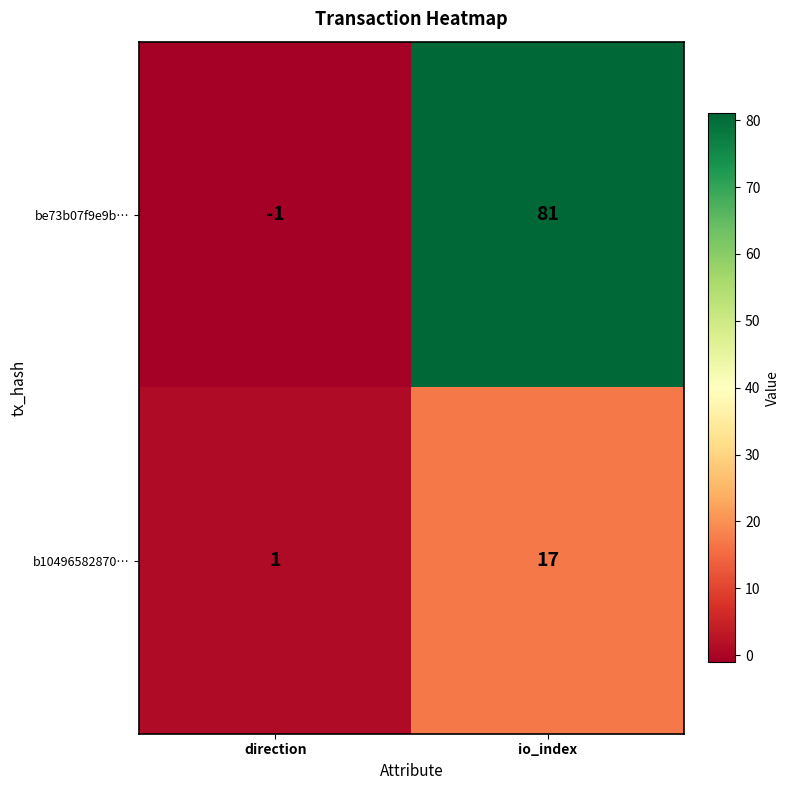

Reading left to right, extract all data points from this chart.

be73b07f9e9b…: direction=-1	io_index=81
b10496582870…: direction=1	io_index=17